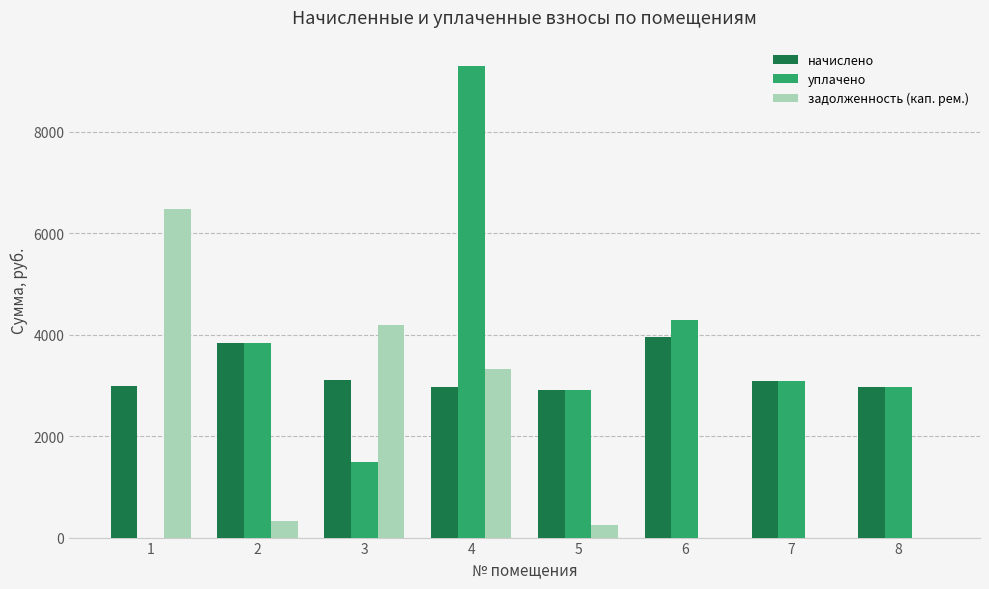

What is the sum of all уплачено values?

27895.5